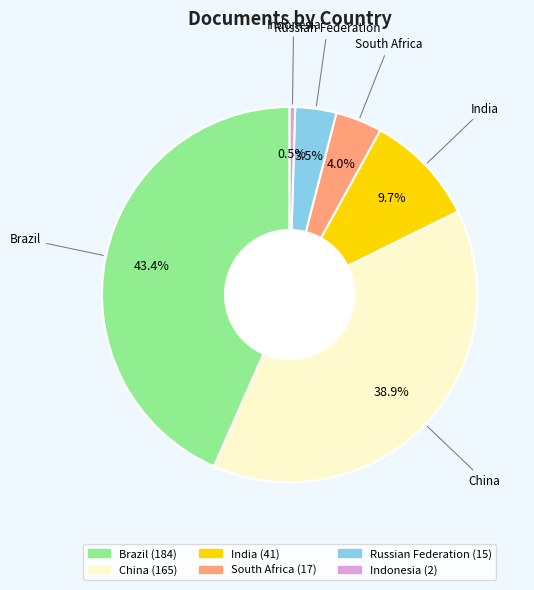

What percentage is the India slice, to the nearest percent?

10%